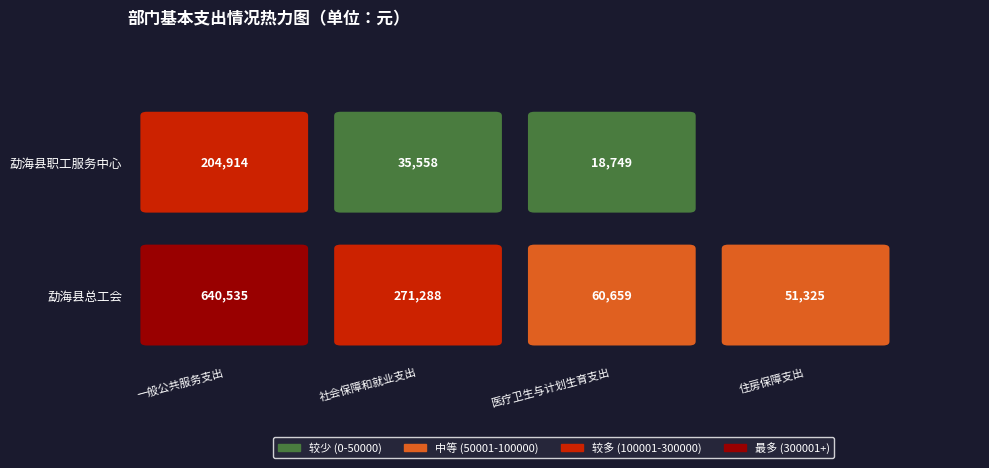

Is the value of 医疗卫生与计划生育支出 at 勐海县职工服务中心 greater than the value of 住房保障支出 at 勐海县总工会?

No